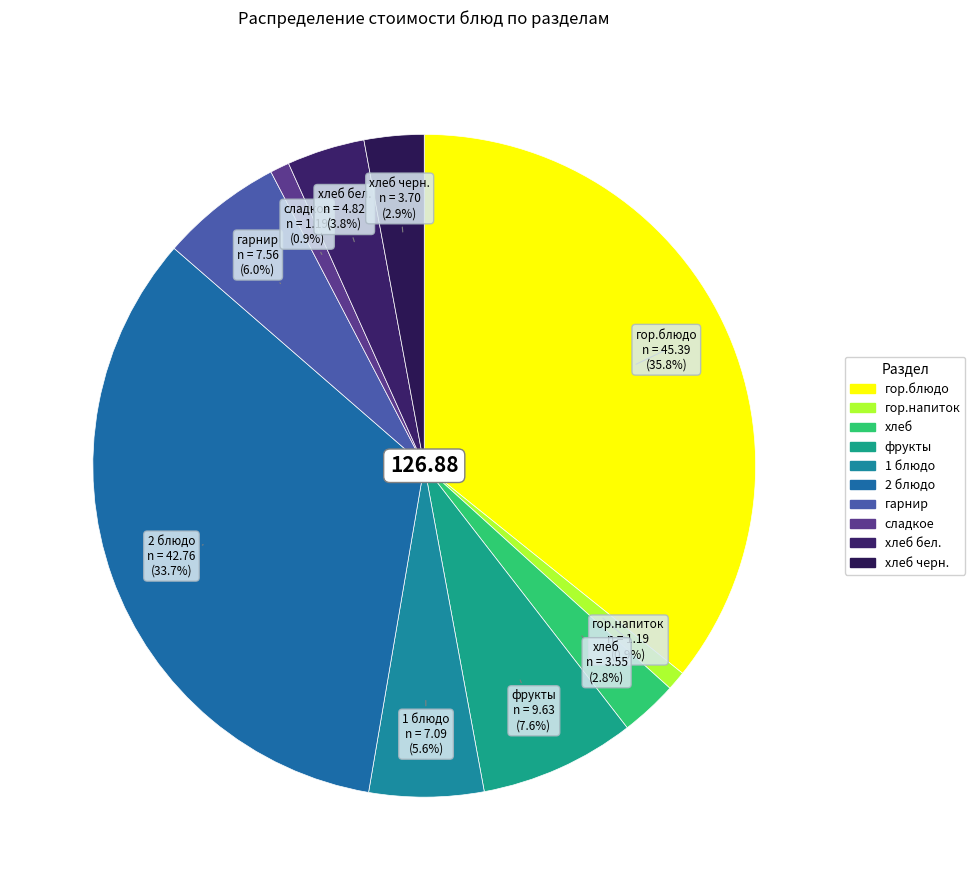

How many slices are in this pie chart?

10